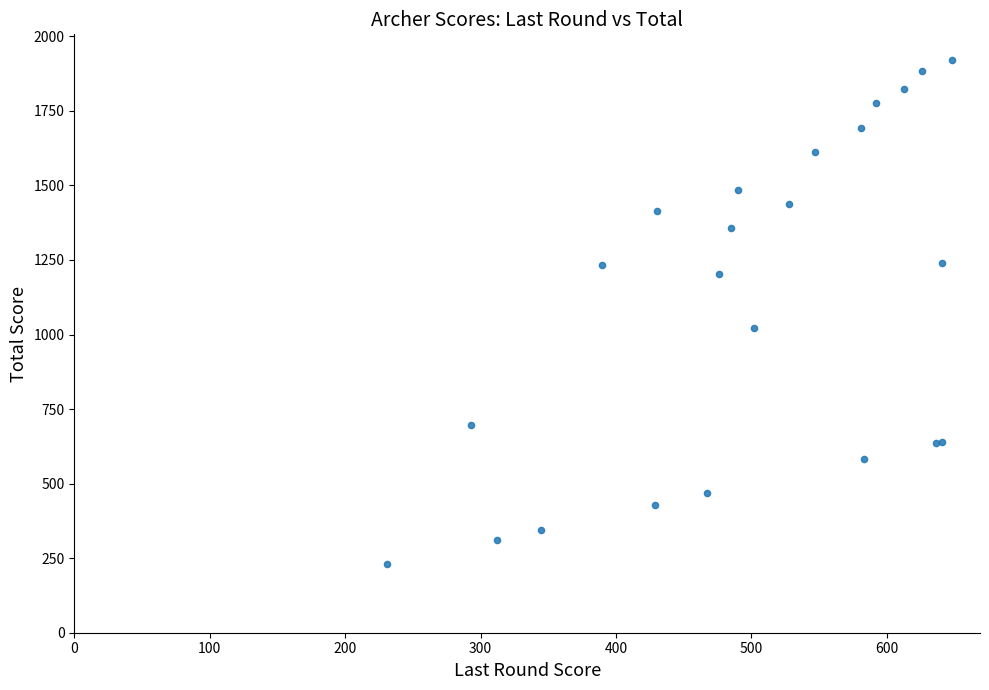

What Y value in the scatter plot is closest to 1076?

1022